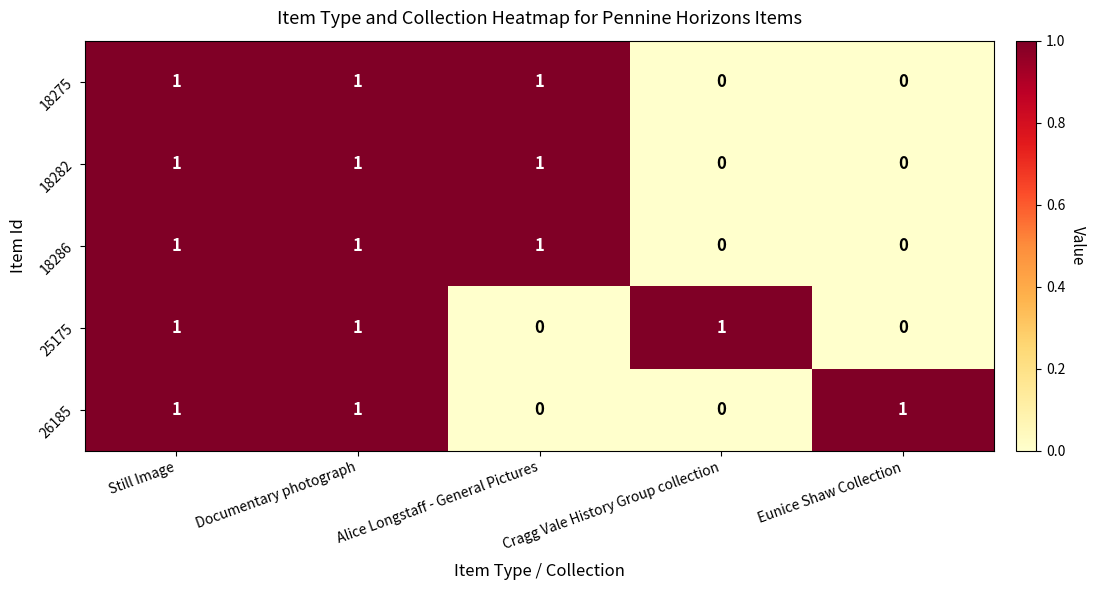

At how many categories does at least one series exceed 0?

5